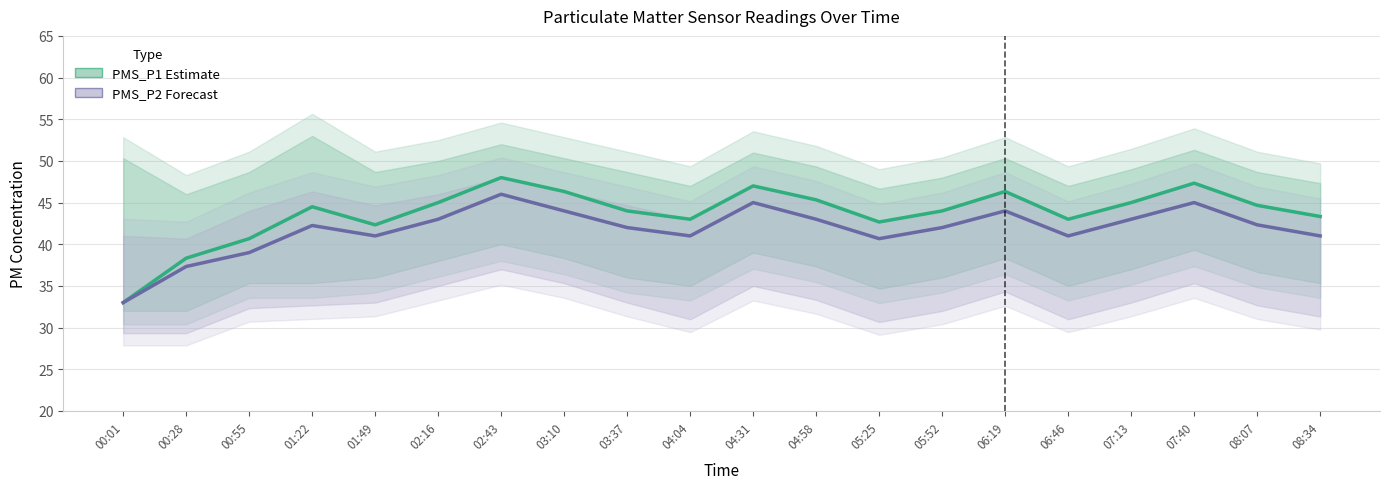

How many data points in PMS_P1 Estimate are above 44?

10